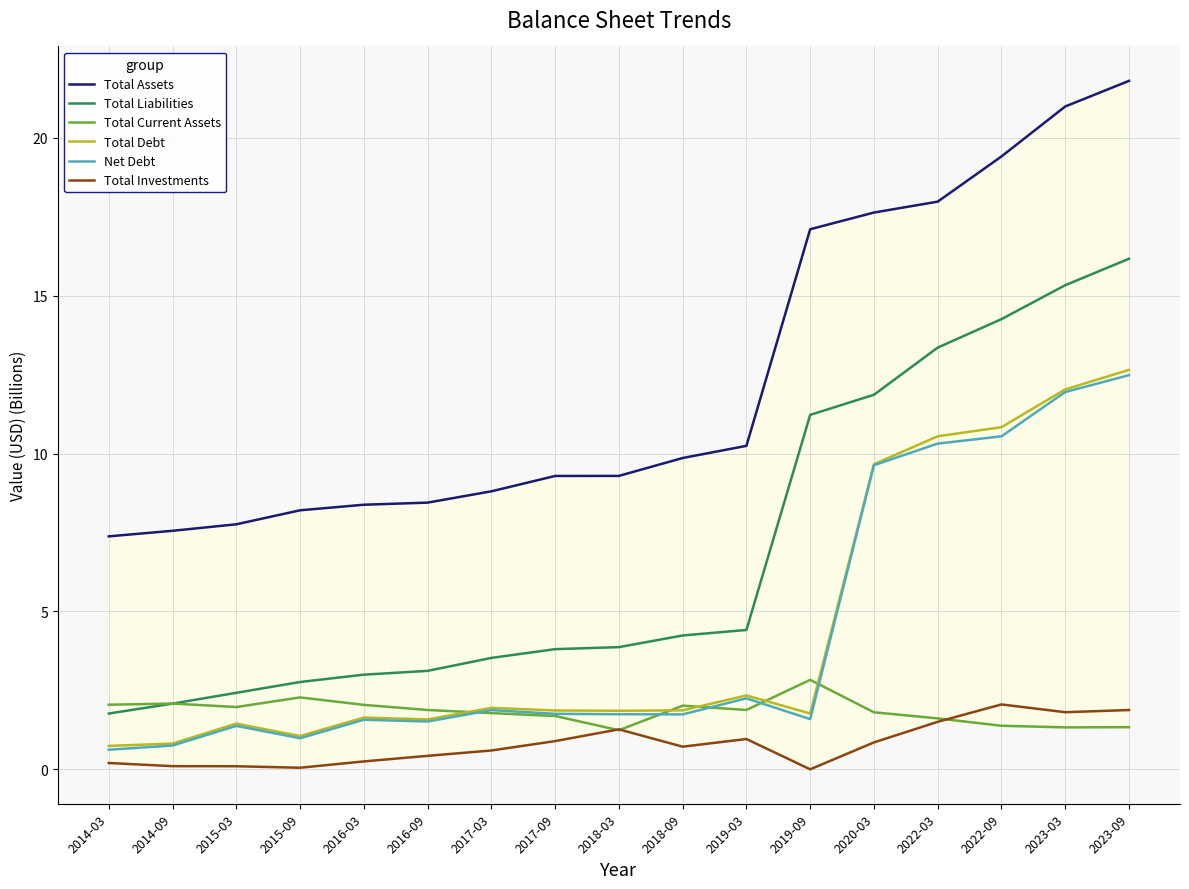

True or false: Net Debt and Total Assets intersect in this chart.

False